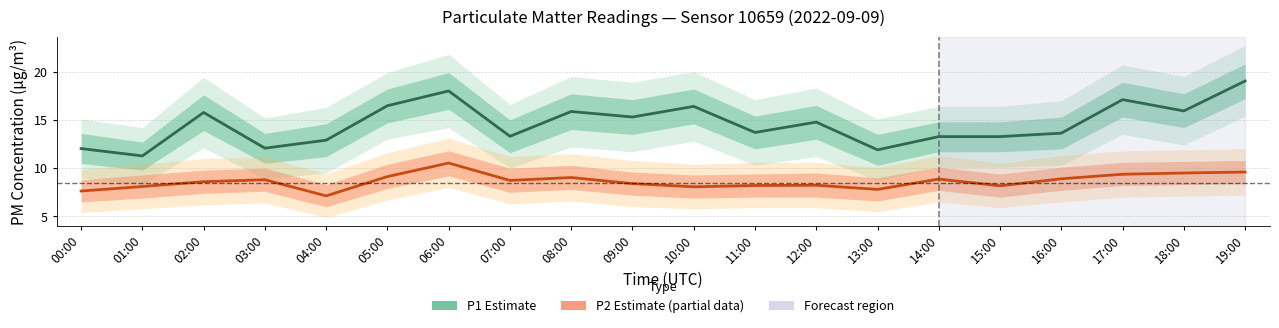

The value of P1 (Estimate) at 08:00 is 24.5. True or false?

False